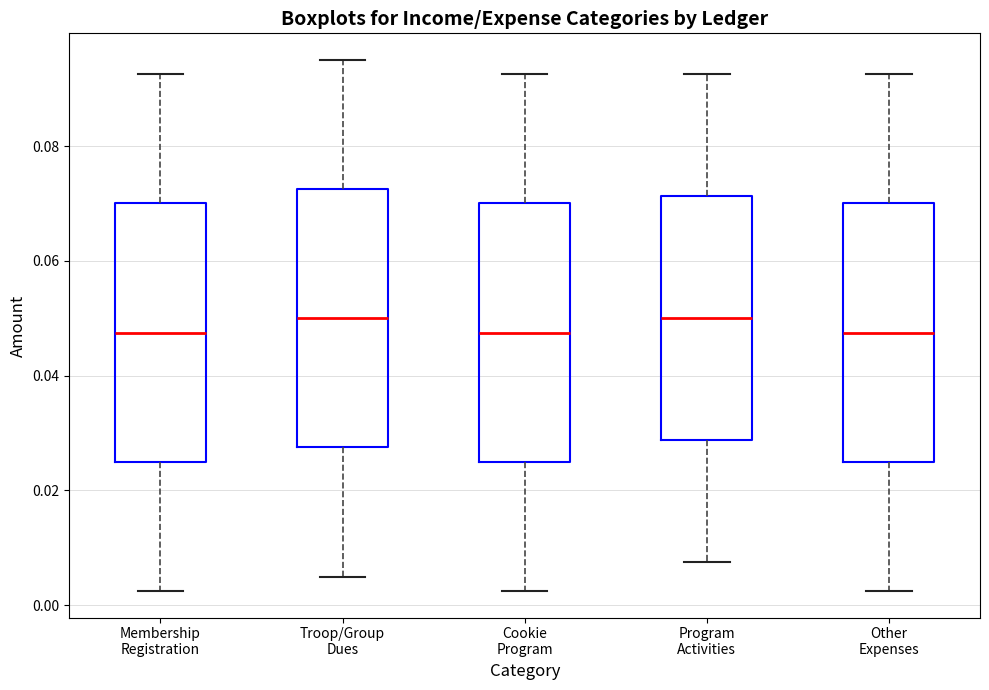

Where is the upper edge of the box for Other Expenses on the y-axis? The values are not printed on the chart, so give them approximately, as read against the axis.

0.070